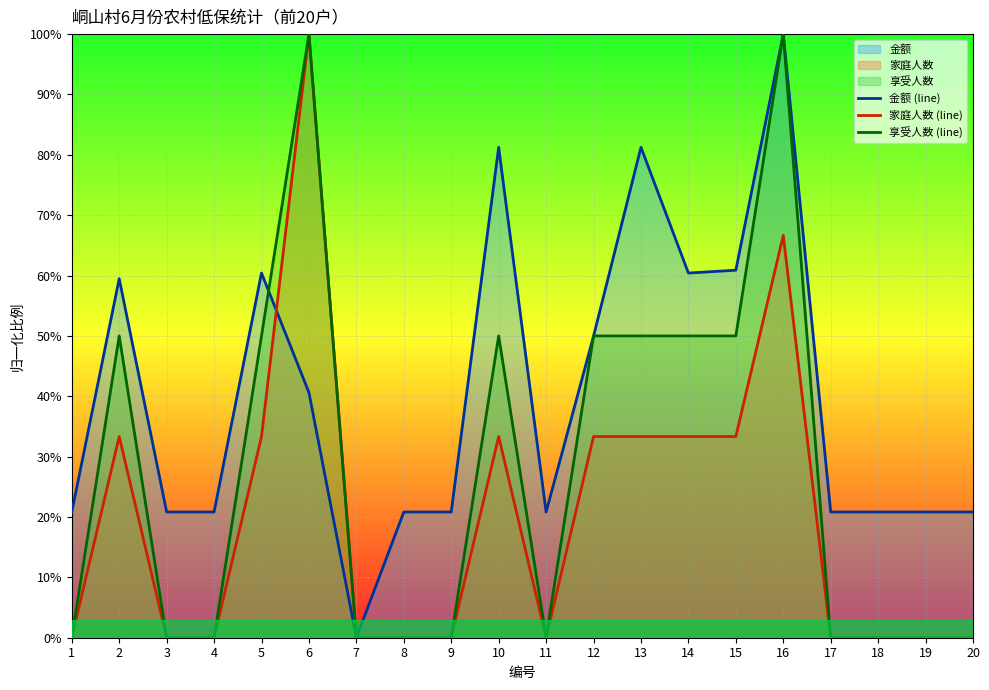

List the series in order of their peak value, highest first.

金额 (line), 家庭人数 (line), 享受人数 (line)